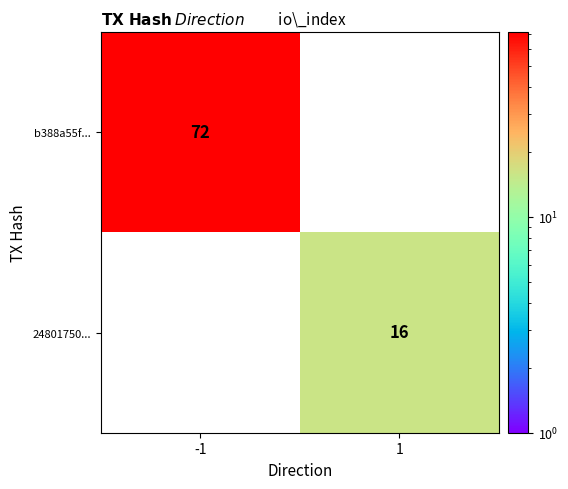

Is the value of b388a55f... at -1 greater than the value of 24801750... at 1?

Yes